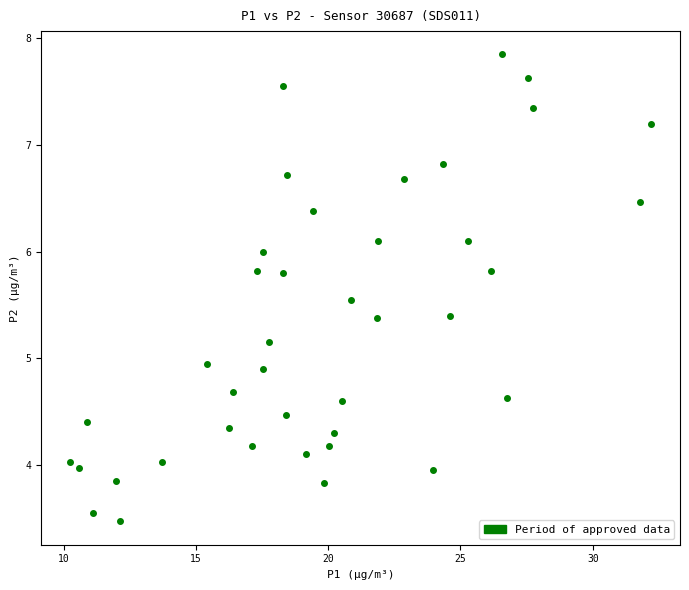

What is the range of Y values (max minus min)?

4.4